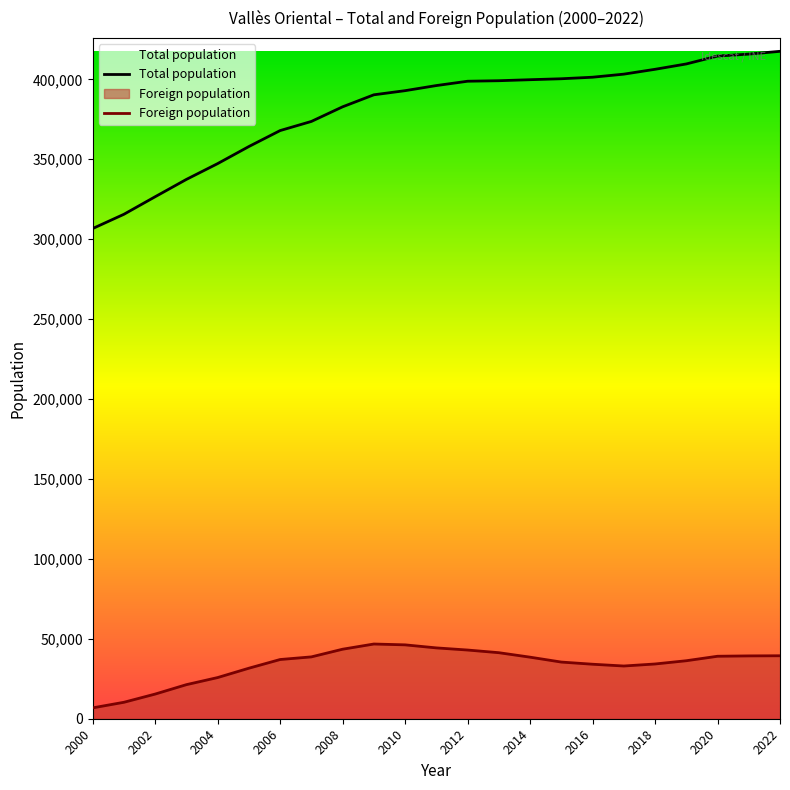

Which series has the largest total across all categories?

Total population